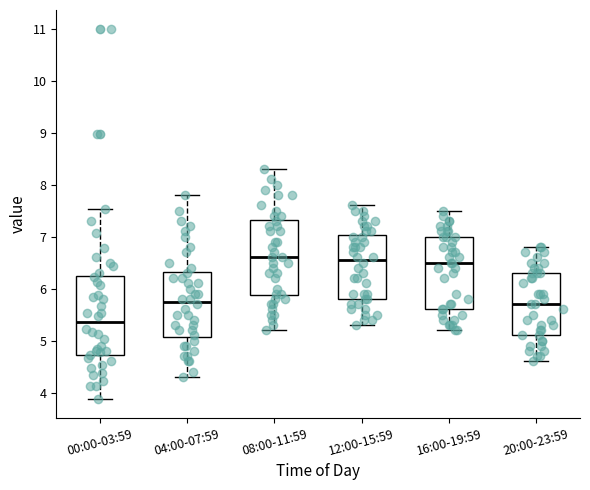

Which box's median line is the lowest?

00:00-03:59